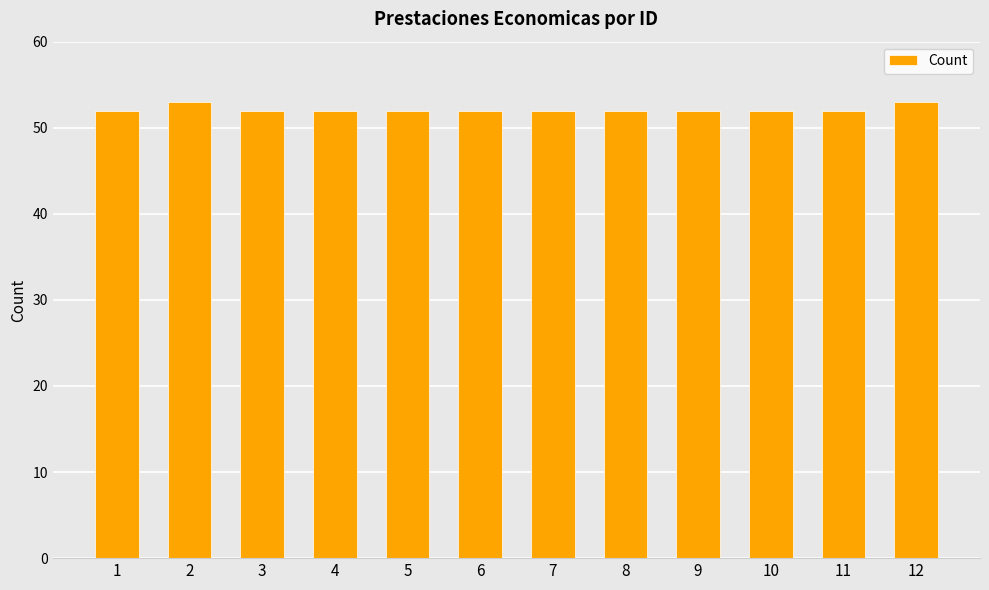

The chart shows a value of 52 at 4. True or false?

True